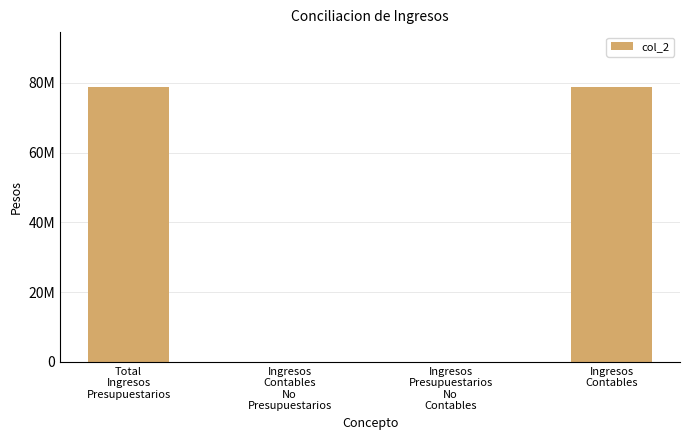

Are the bars horizontal?

No